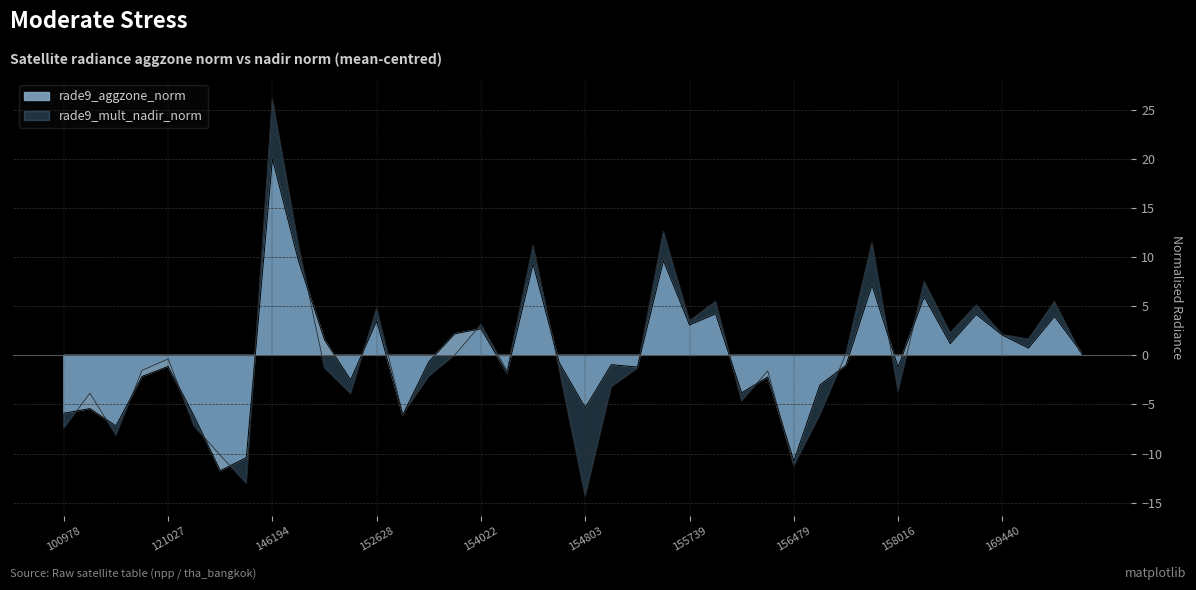

True or false: rade9_mult_nadir_norm has more than 0 points higher than both neighbors.

True